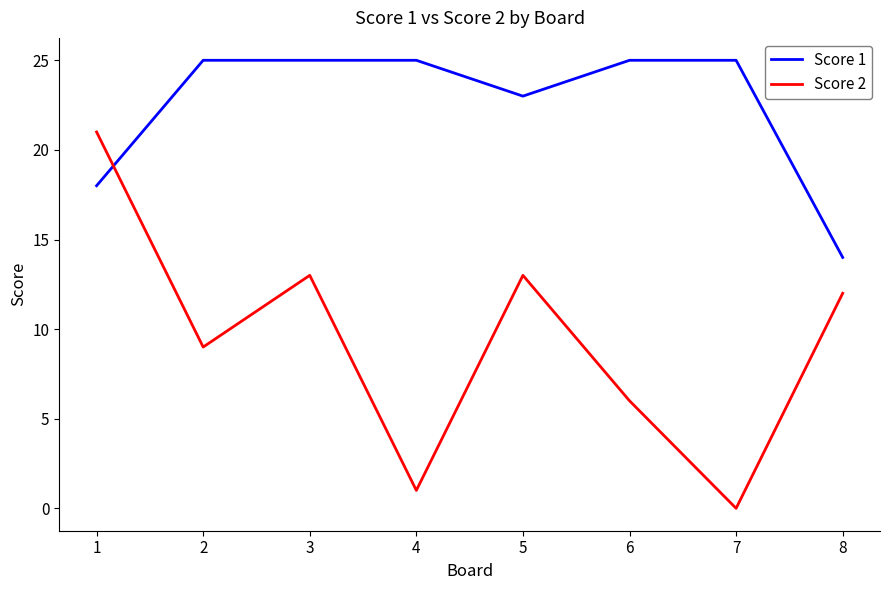

Reading left to right, list all the values displayed in this chart.

Score 1: 1=18	2=25	3=25	4=25	5=23	6=25	7=25	8=14
Score 2: 1=21	2=9	3=13	4=1	5=13	6=6	7=0	8=12